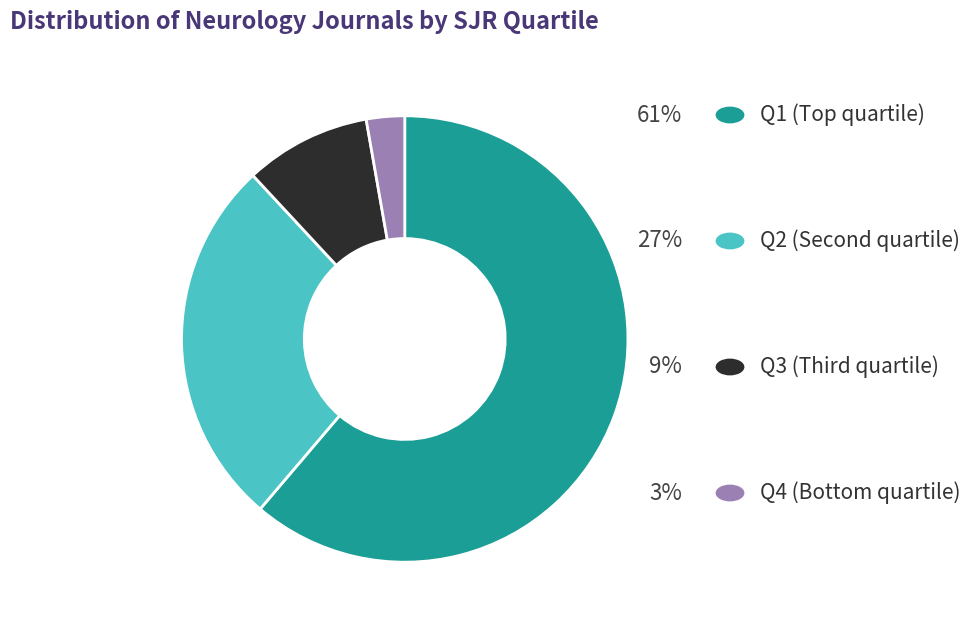

Does any single category account for the majority?

Yes